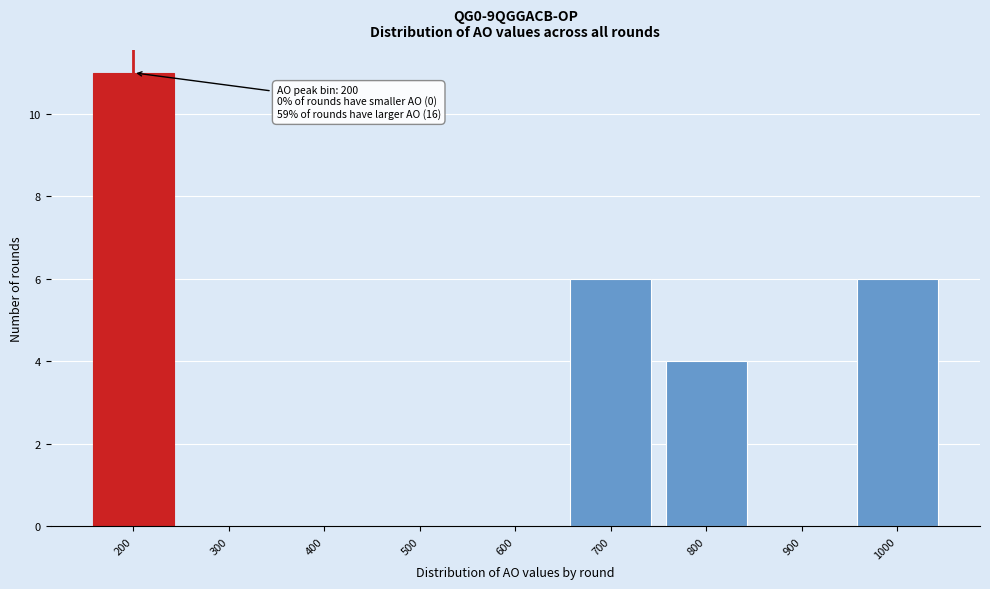

Reading left to right, transcribe all the data shown in this chart.

200=11	300=0	400=0	500=0	600=0	700=6	800=4	900=0	1000=6